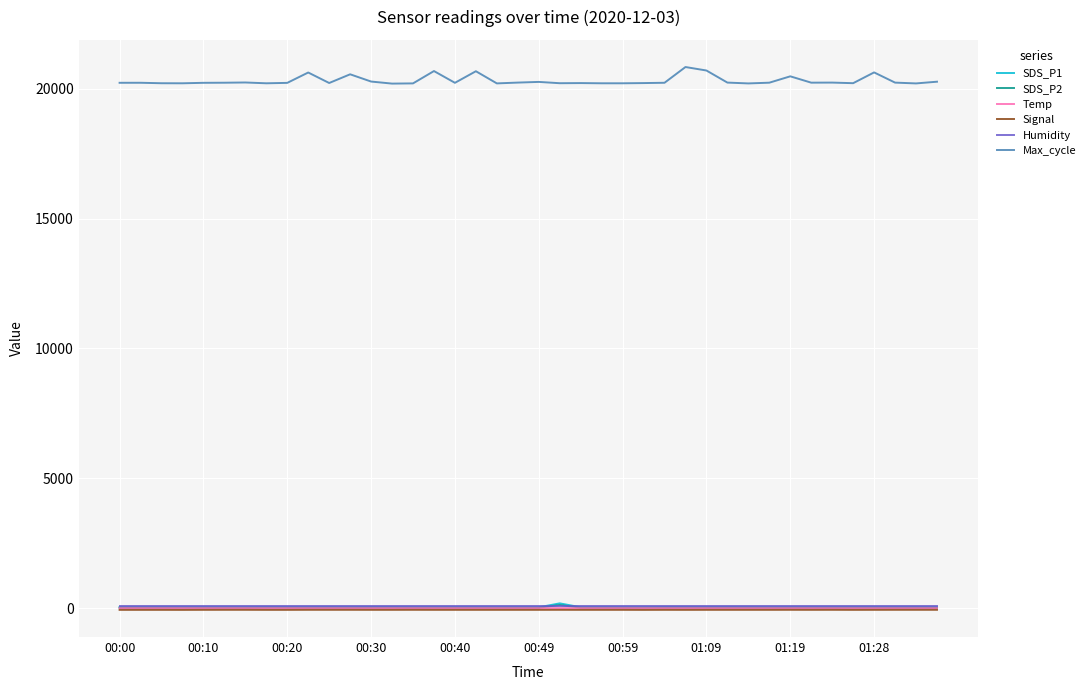

True or false: Signal has more than 2 interior local peaks.

True